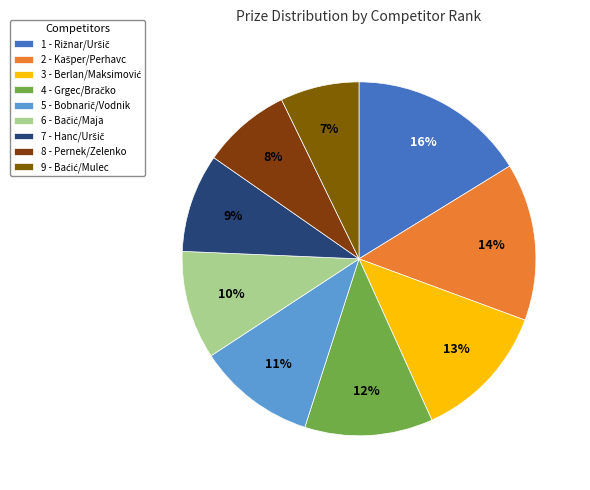

How many segments does this pie chart have?

9